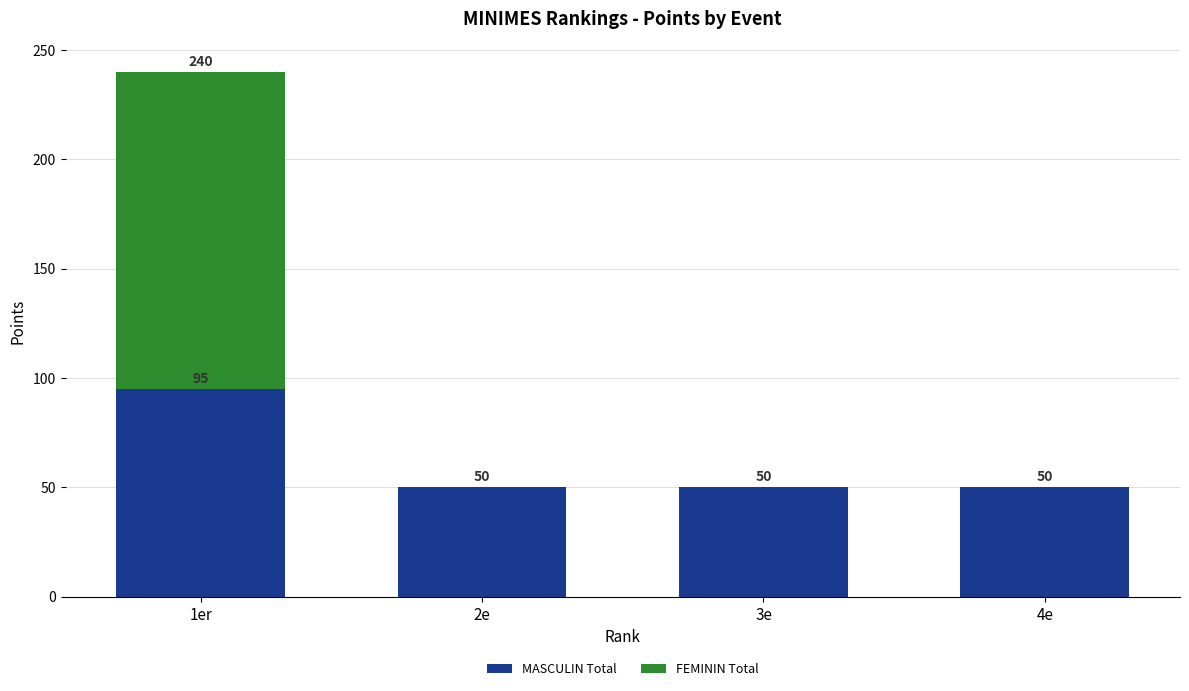

Count the MASCULIN Total values in the range 50 to 95.

4